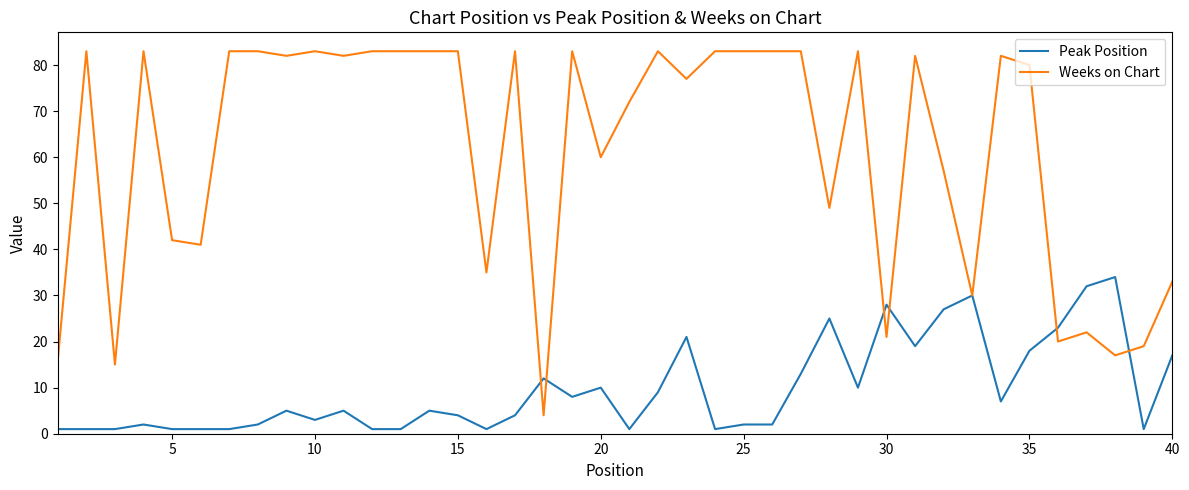

Which series has the largest range (max minus min)?

Weeks on Chart